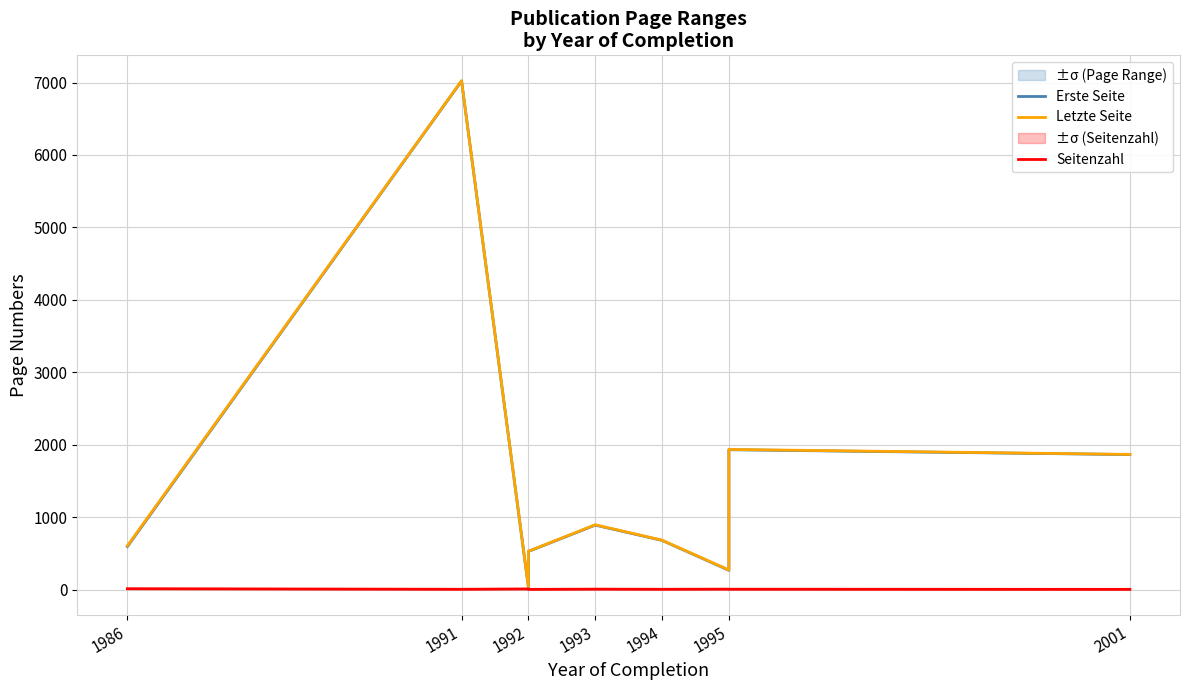

What is the sum of all Seitenzahl values?

43